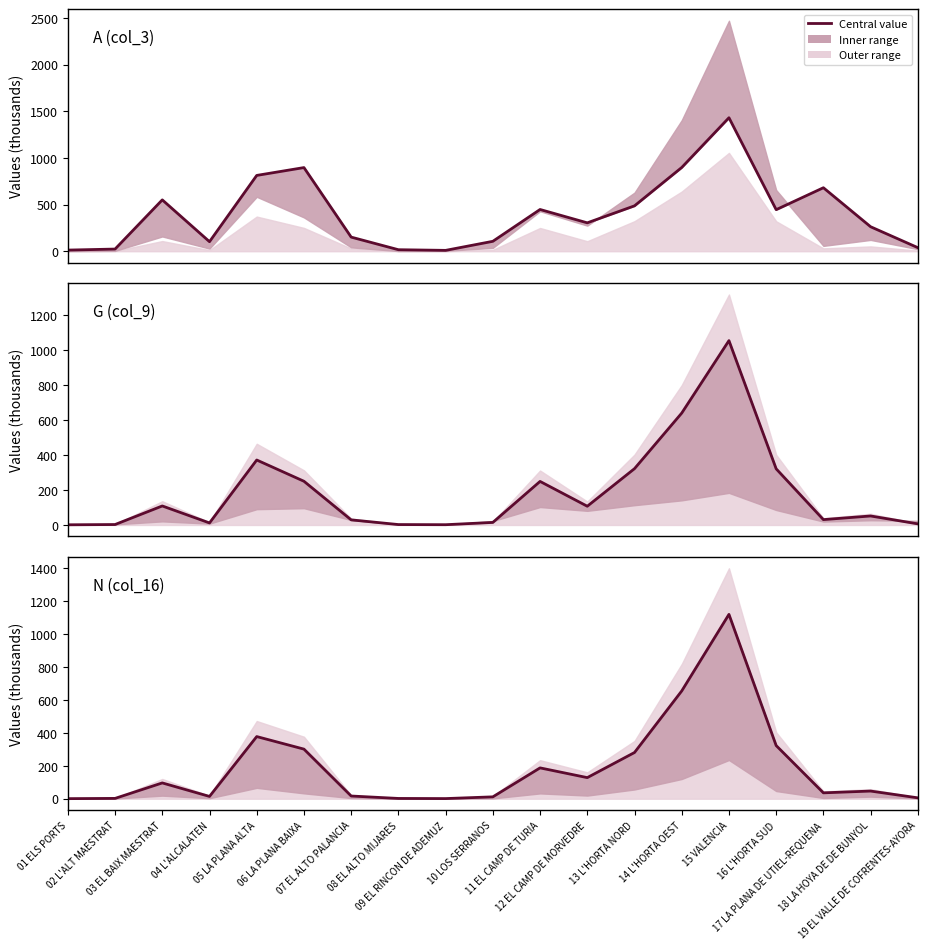

How many values in the A (col_3) series are below 304?

9